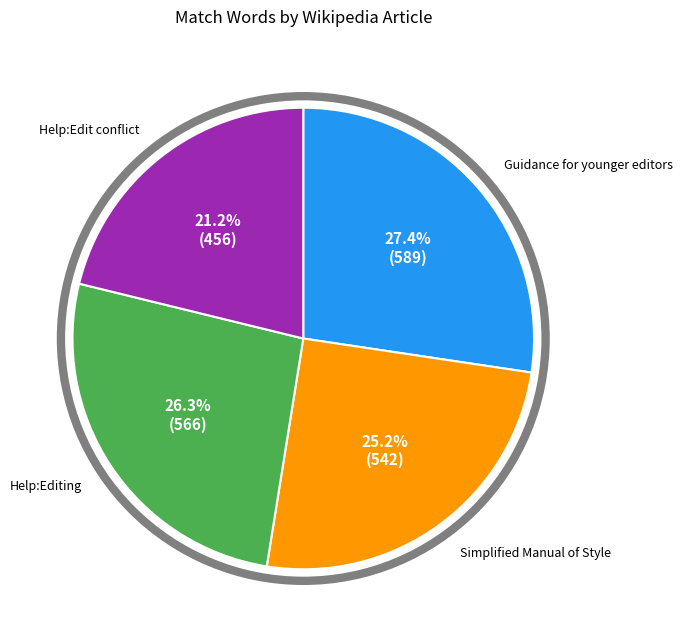

To the nearest percent, what is the difference between the Simplified Manual of Style and Guidance for younger editors slice percentages?

2%